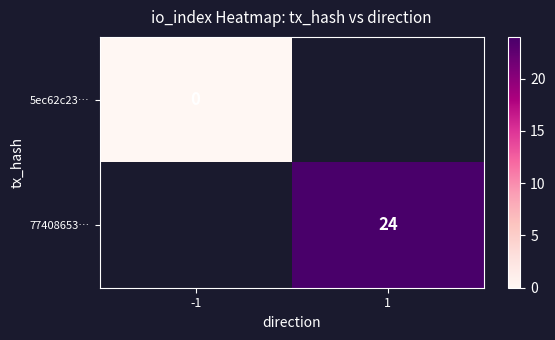

How many data points does each series have?

2